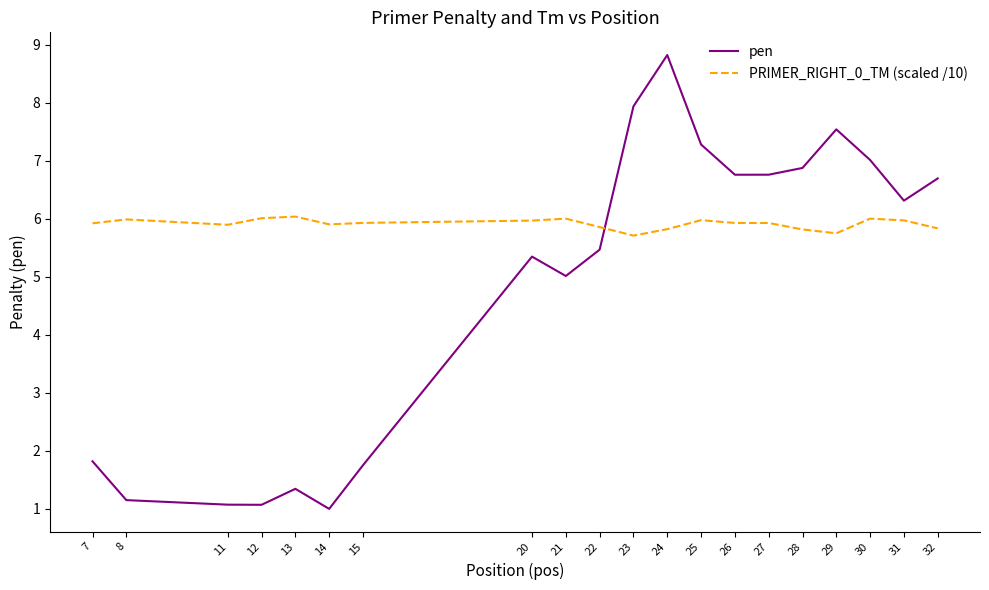

How many values in the pen series exceed 6?

10